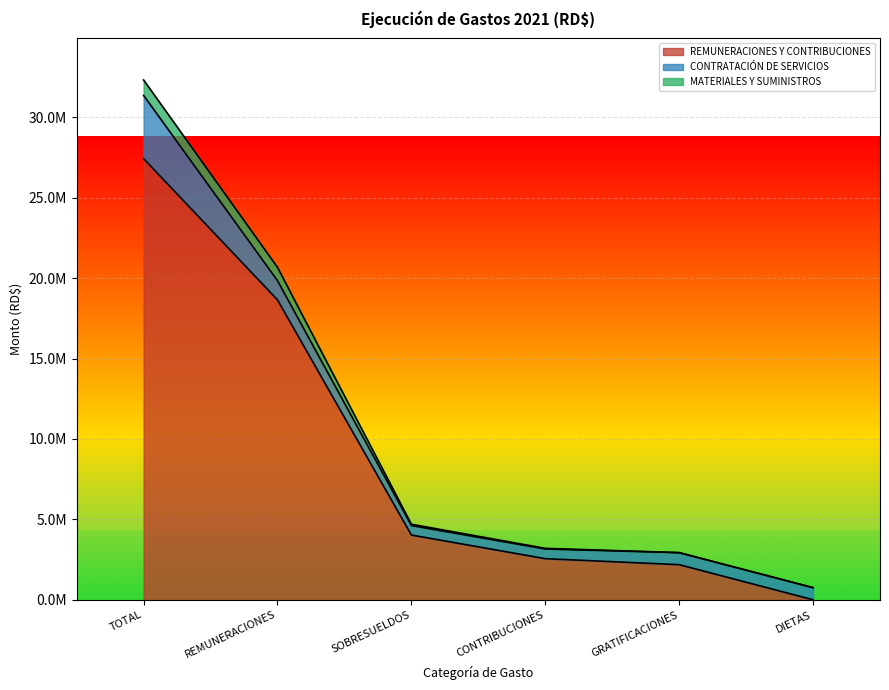

Is it true that REMUNERACIONES Y CONTRIBUCIONES equals 18644815.9 at REMUNERACIONES?

True